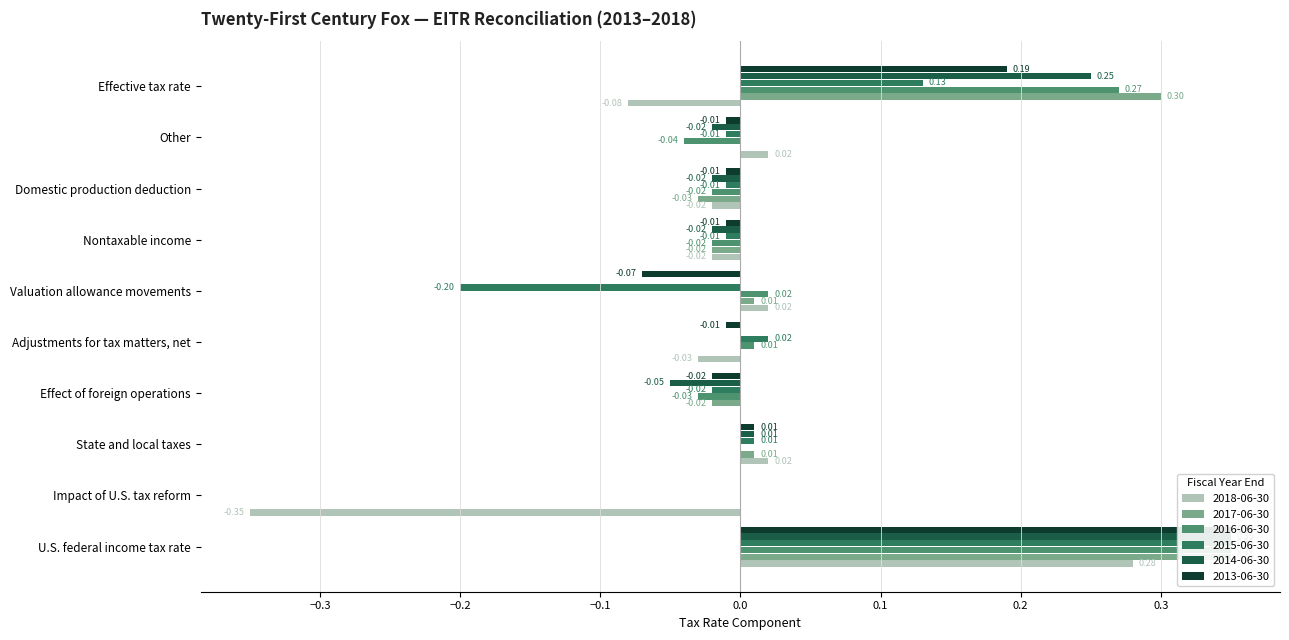

Are the bars horizontal?

Yes